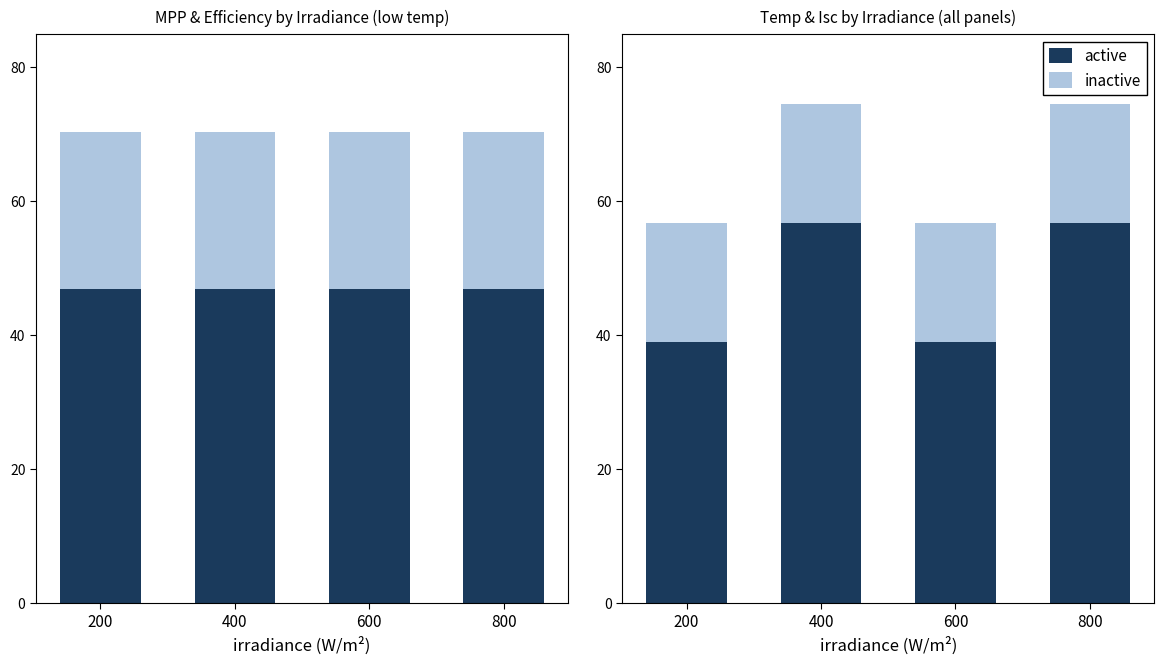

List the labels in order of inactive value, largest first.

200, 400, 600, 800